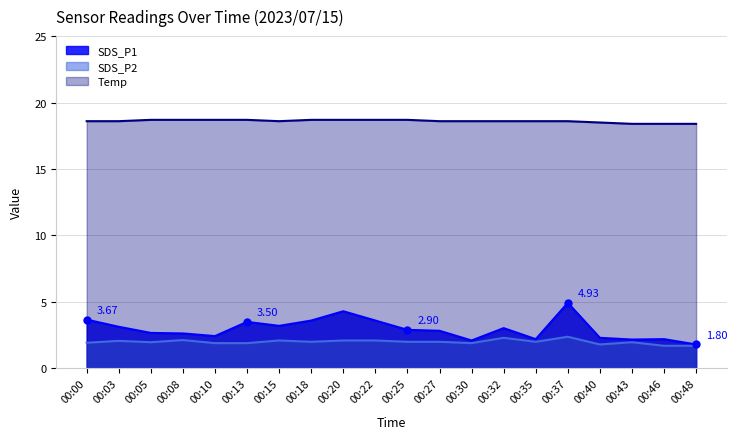

Is the value of Temp at 00:18 greater than the value of SDS_P2 at 00:32?

Yes